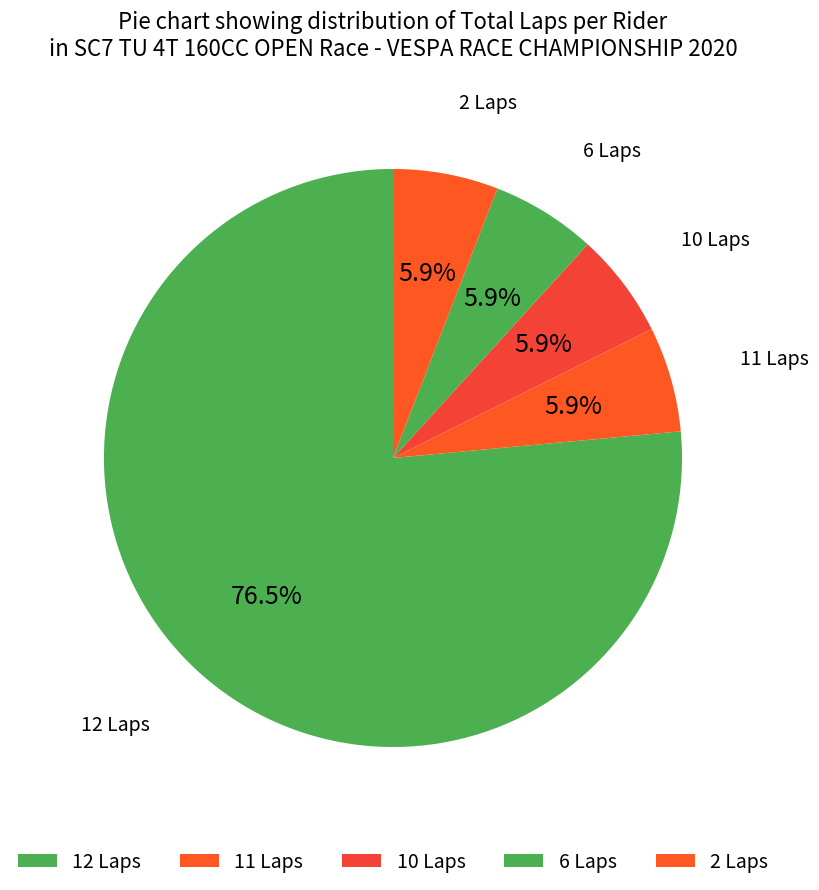

Count the number of slices in the pie.

5